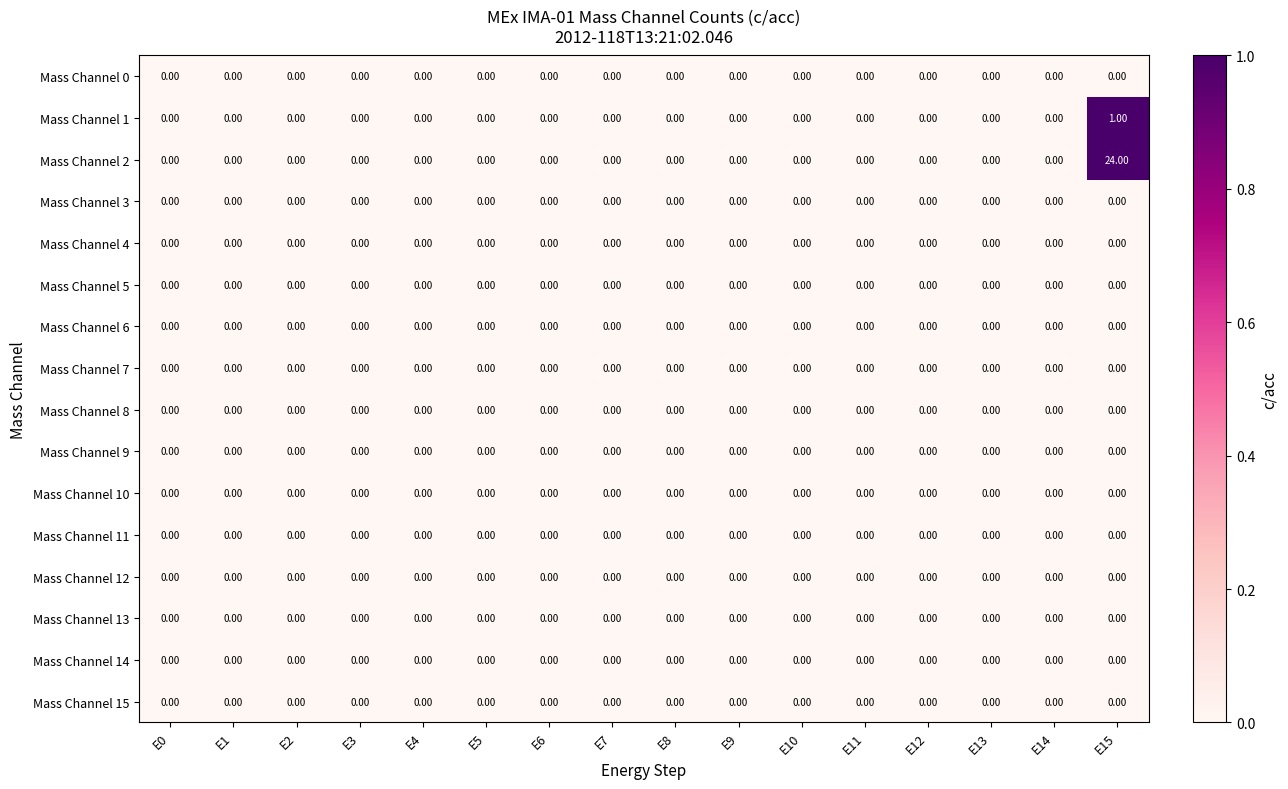

At which category is the sum across all series the highest?

E15